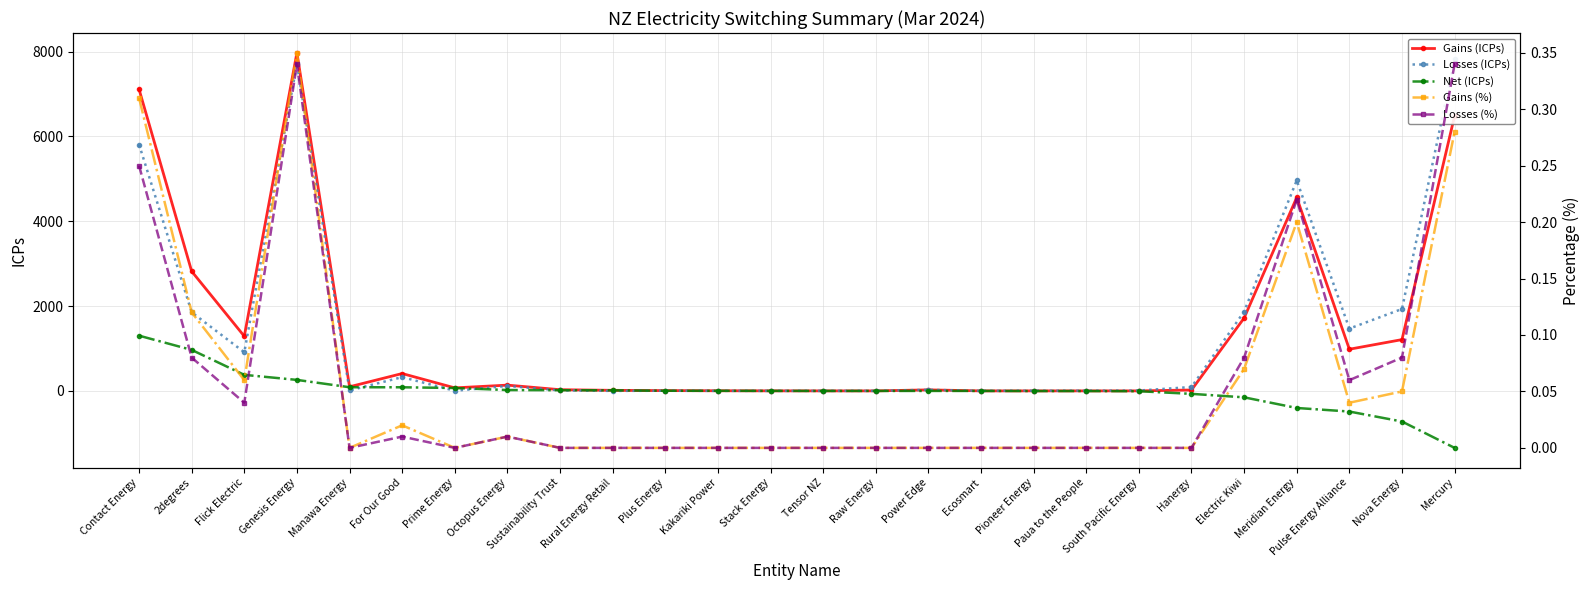

How many values in Net (ICPs) are below zero?

13